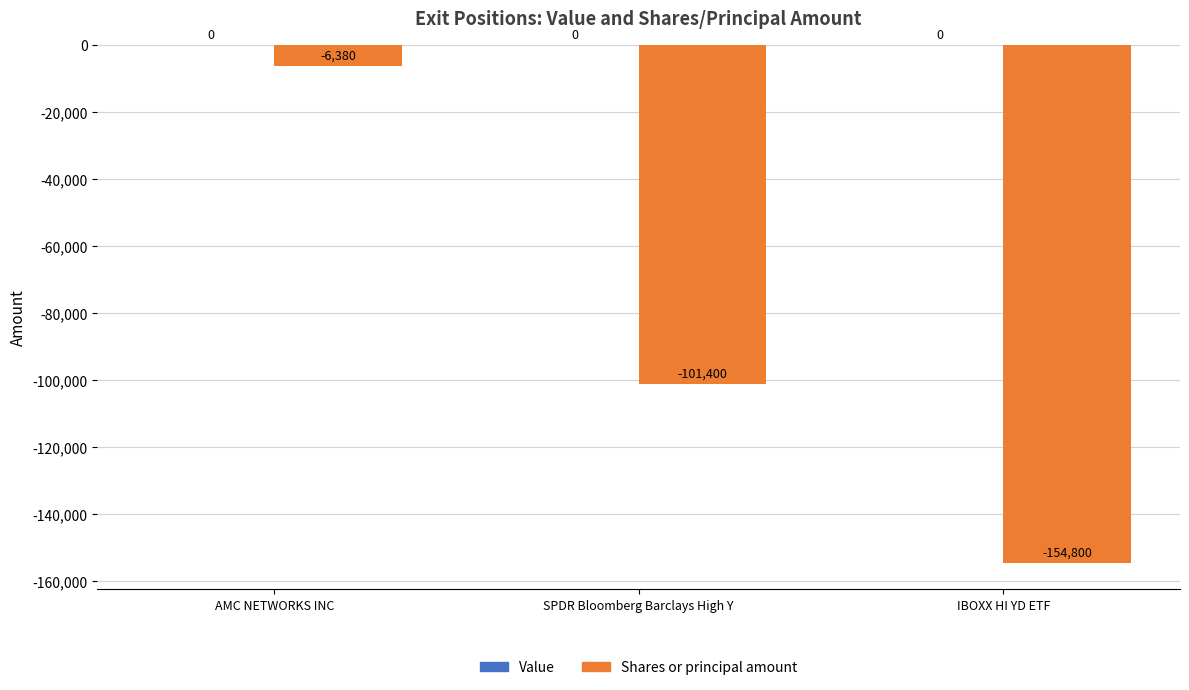

Reading right to left, extract all data points from this chart.

-154800	-101400	-6380